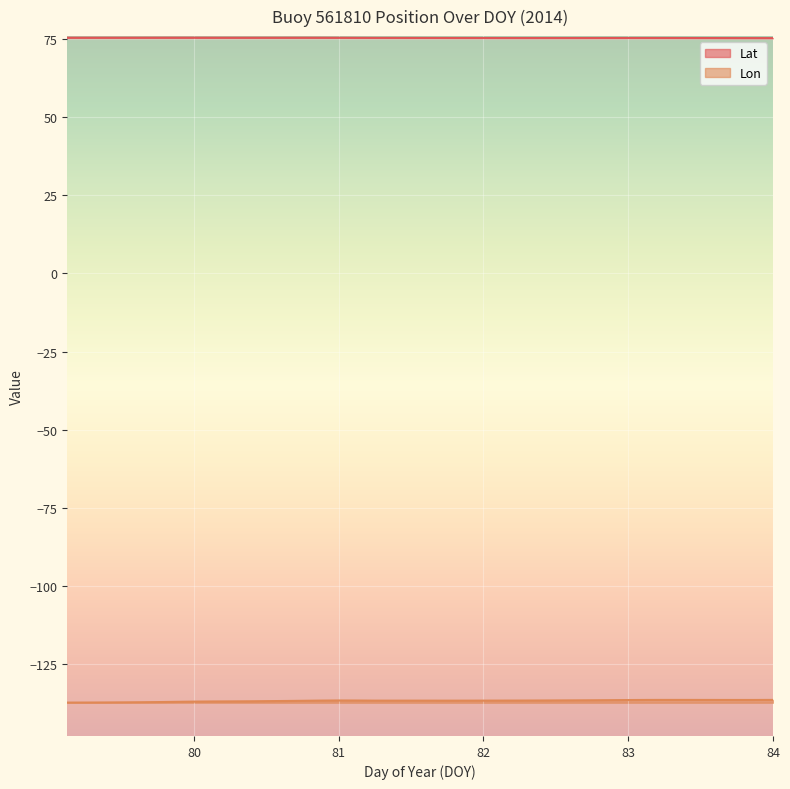

True or false: Lon and Lat cross at least once.

False